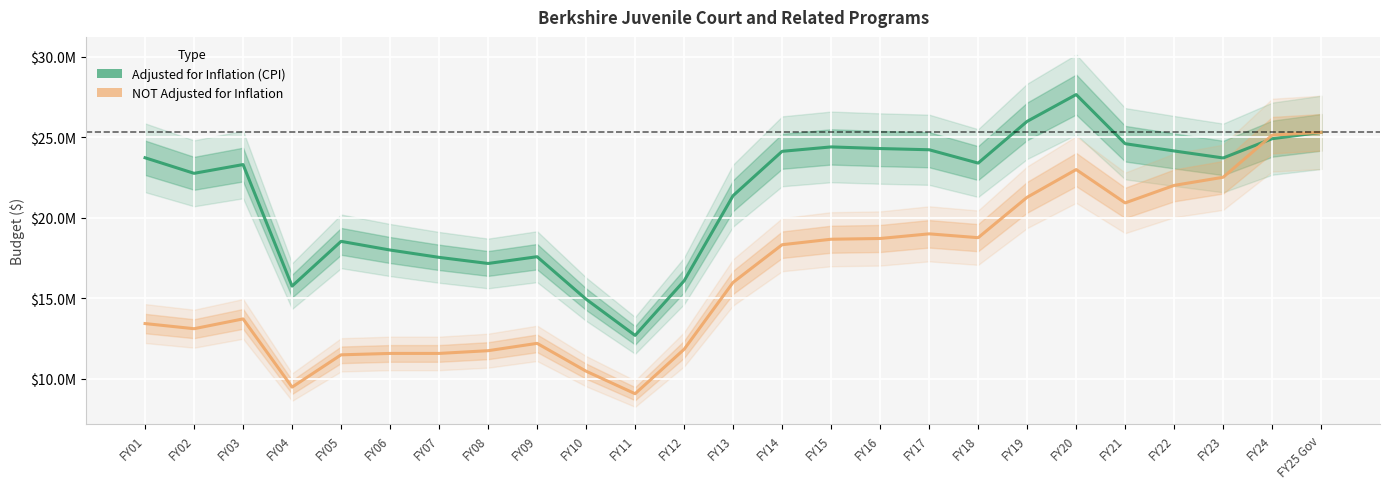

After their last crossing, which series has the higher values: NOT Adjusted for Inflation or Adjusted for Inflation (CPI)?

NOT Adjusted for Inflation